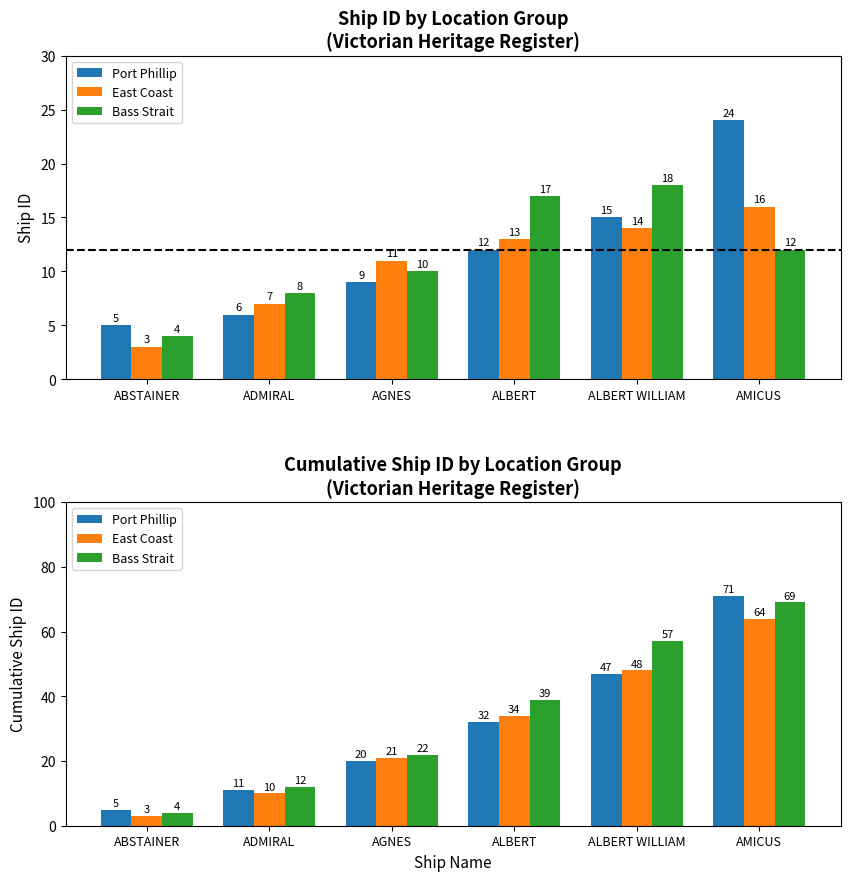

The value of Bass Strait at AGNES is 10. True or false?

False